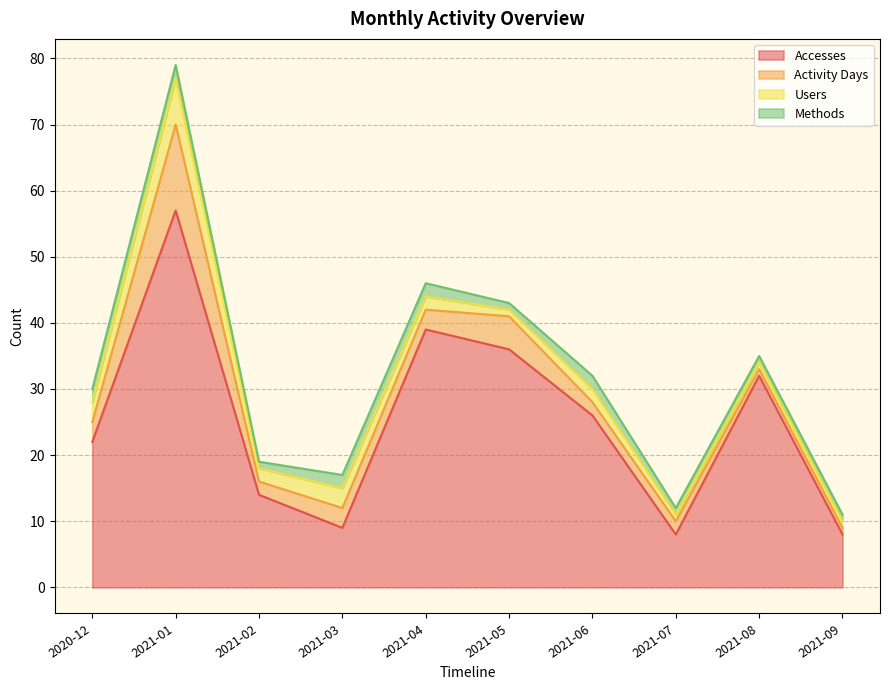

What is the average value of the Methods series?

2